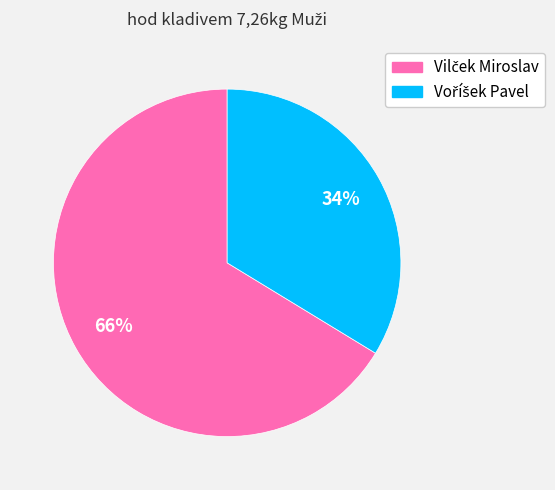

Does any single category account for the majority?

Yes